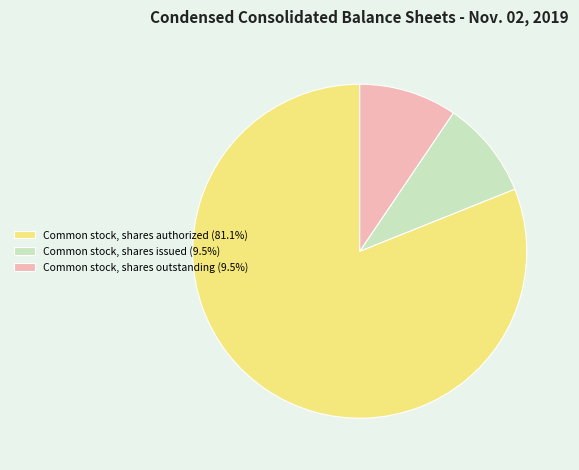

Is the sum of Common stock, shares outstanding (9.5%) and Common stock, shares issued (9.5%) greater than half?

No